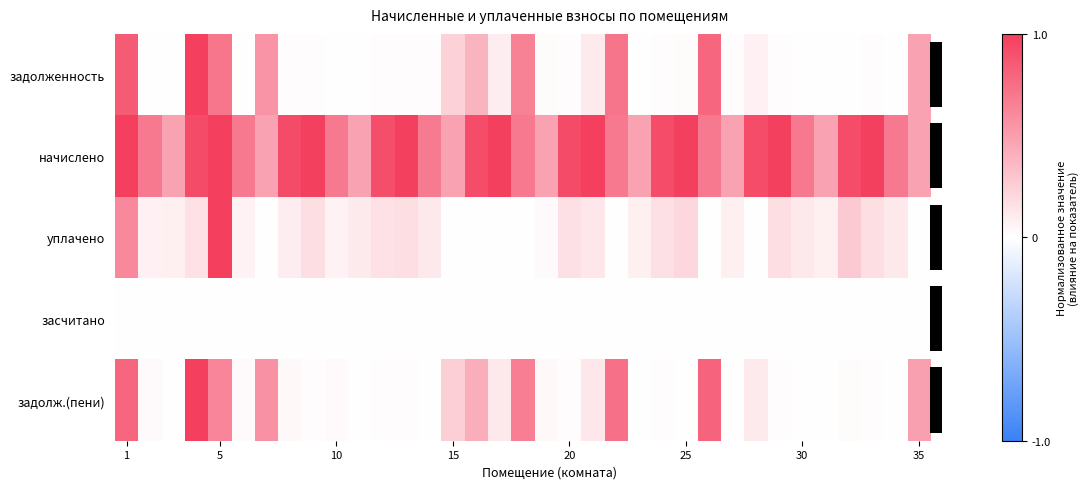

What is the difference between the highest and lowest values at 10?

0.7